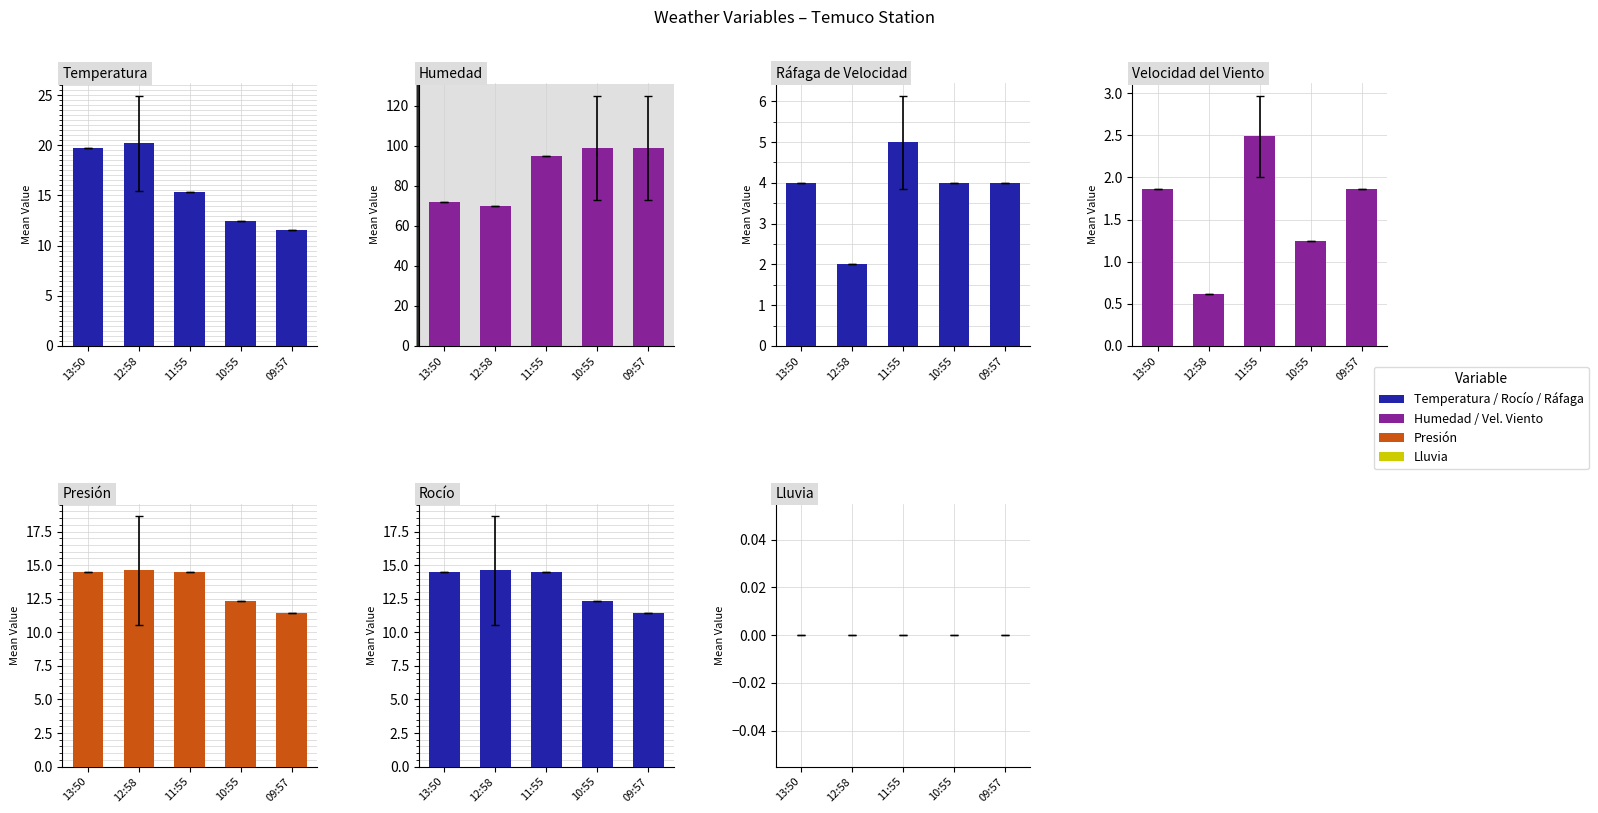

True or false: Ráfaga de Velocidad has a value of 2.1 at 11:55.

False